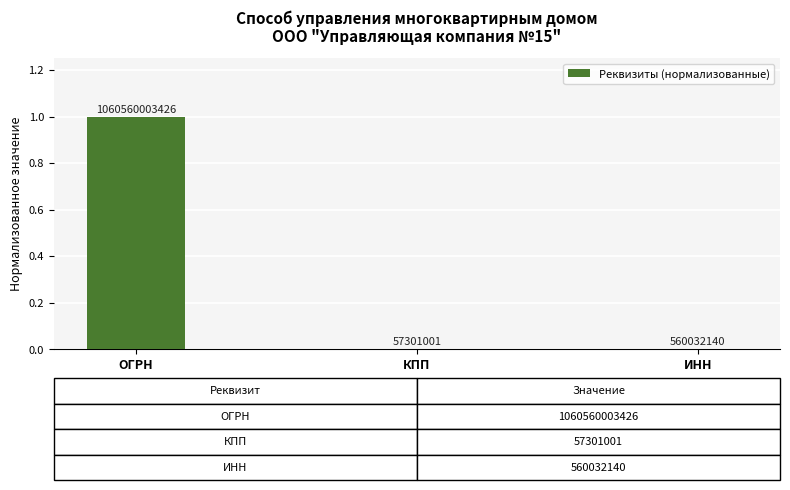

What is the value of the 1st bar from the left?

1.0